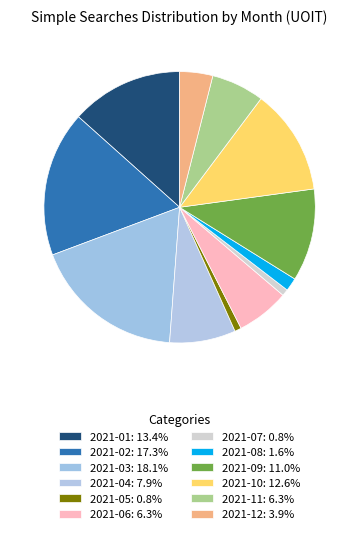

What is the ratio of the value at 2021-06 to the value at 2021-08?

4.0